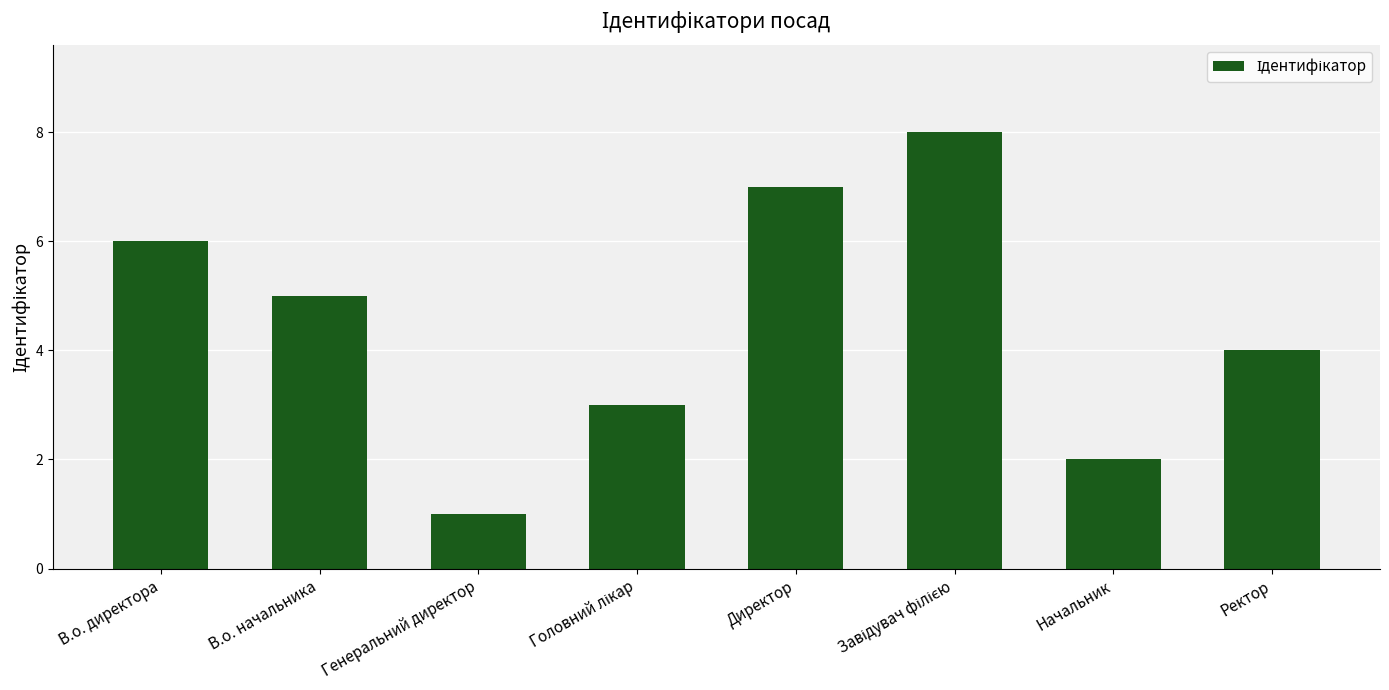

How many data points are less than 5?

4